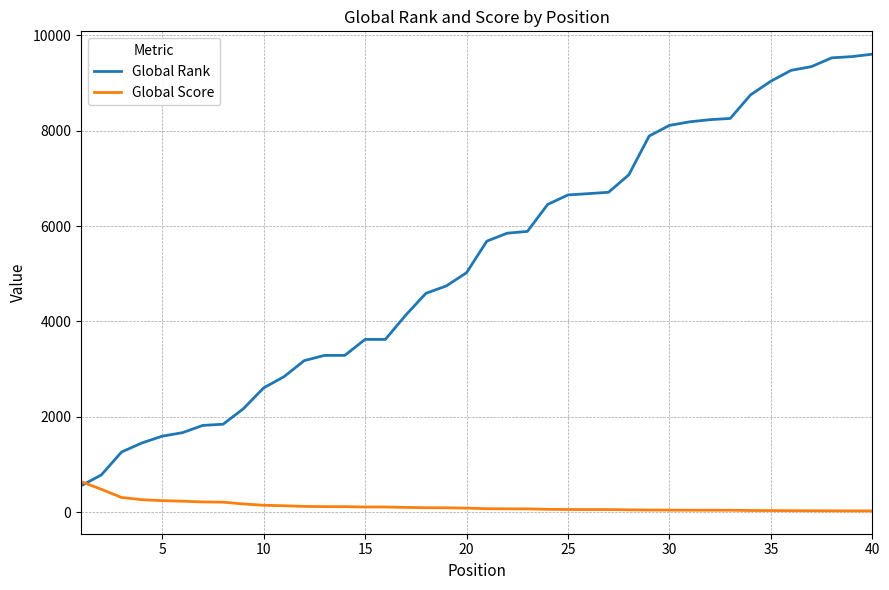

What is the maximum value shown in the chart?

9606